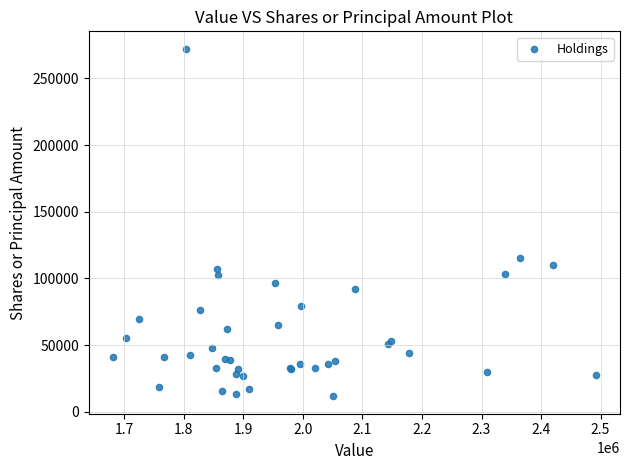

What Y value in the scatter plot is closest to 141909?

115088